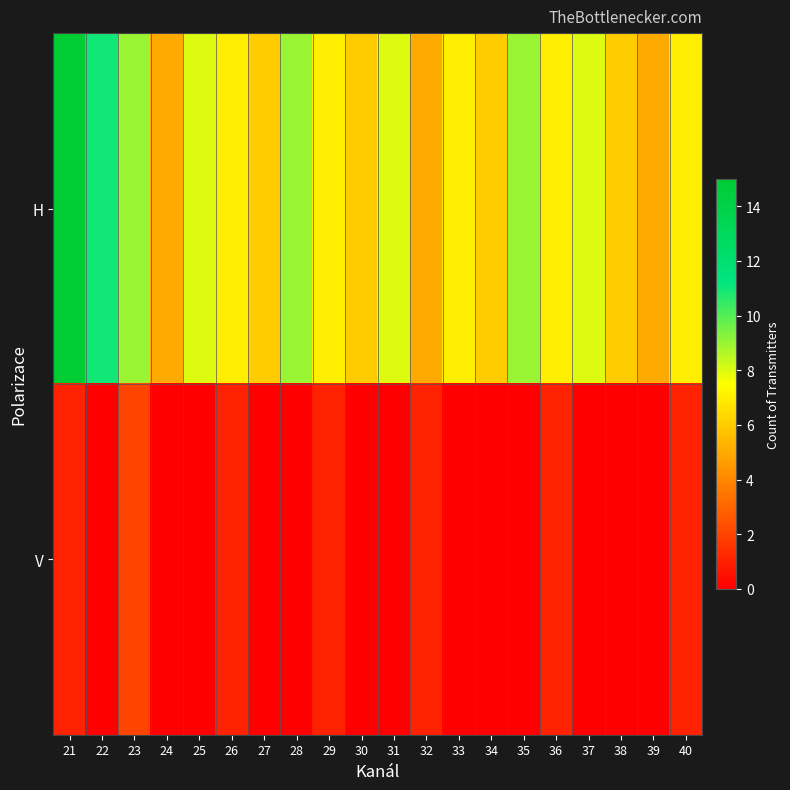

Rank the series at 23 from lowest to highest value.

V, H